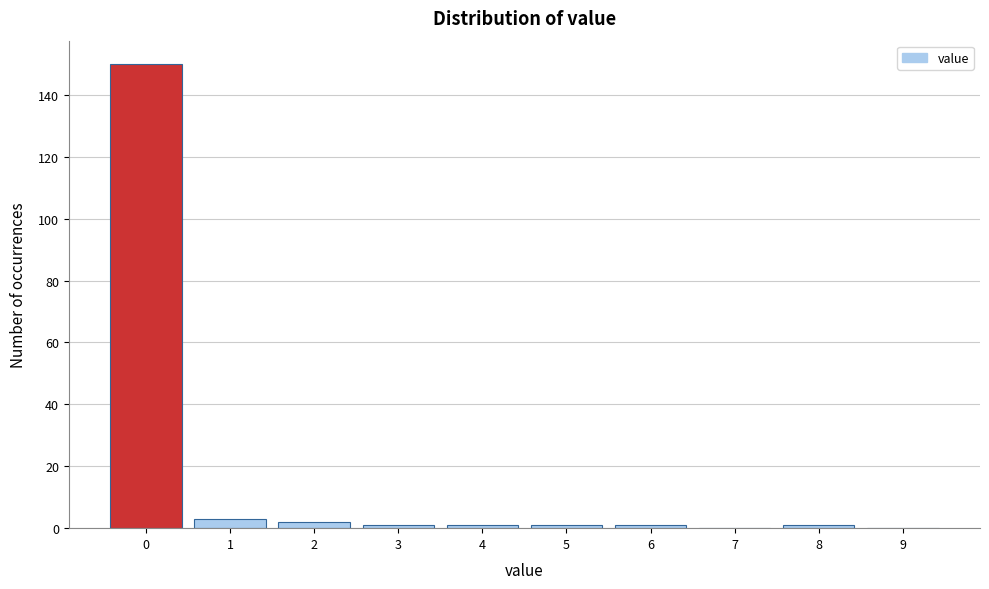

Over which range of the x-axis is the bar tallest?

-0.5 to 0.5